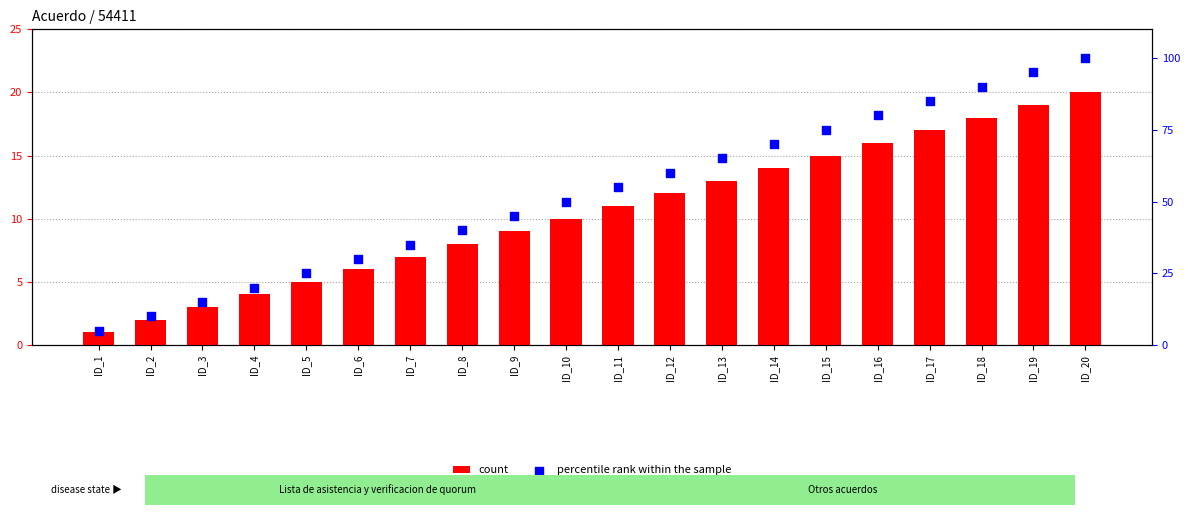

What is the total value across all series at ID_9?

54